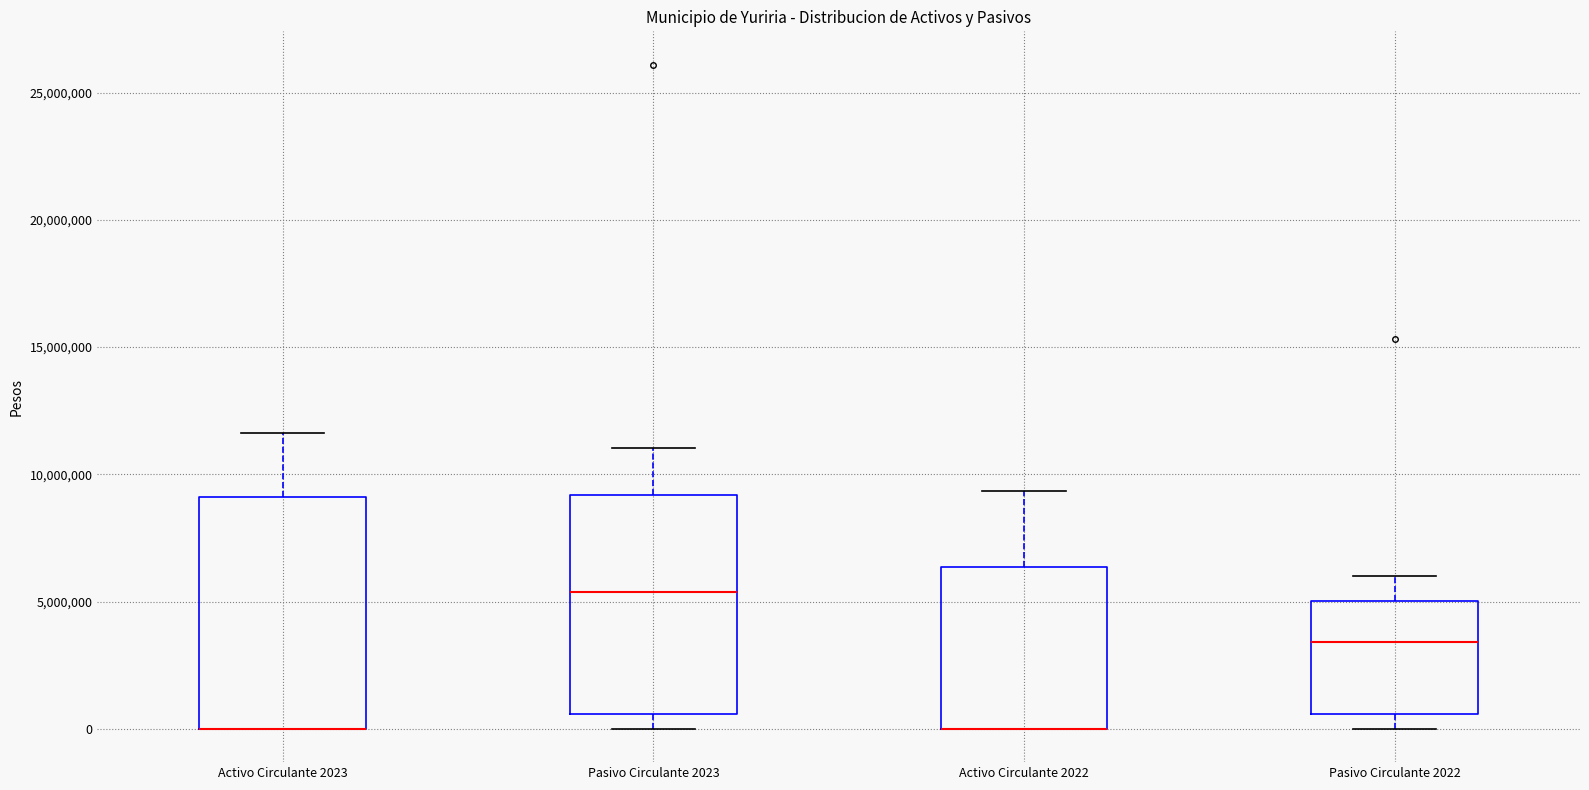

Reading left to right, read every box against the y-axis: the position of its median line, the range the box covers, and the ends of its whiskers. The values are not printed on the chart, so give them approximately, as read against the axis.

Activo Circulante 2023: median 0 (drawn on the box's lower edge), box 0 to 9000000, whiskers 0 to 11500000
Pasivo Circulante 2023: median 5500000, box 500000 to 9000000, whiskers 0 to 11000000
Activo Circulante 2022: median 0 (drawn on the box's lower edge), box 0 to 6500000, whiskers 0 to 9500000
Pasivo Circulante 2022: median 3500000, box 500000 to 5000000, whiskers 0 to 6000000